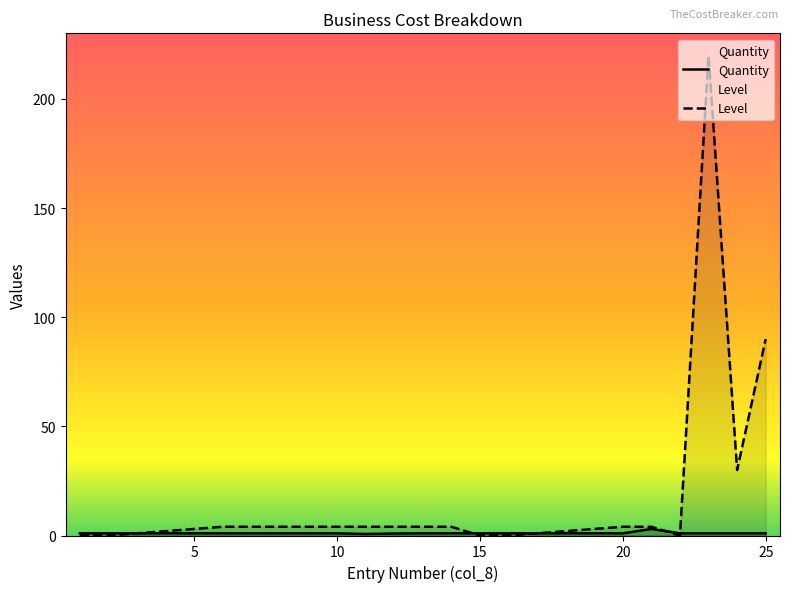

True or false: Level has a value of 4.0 at 12.

True